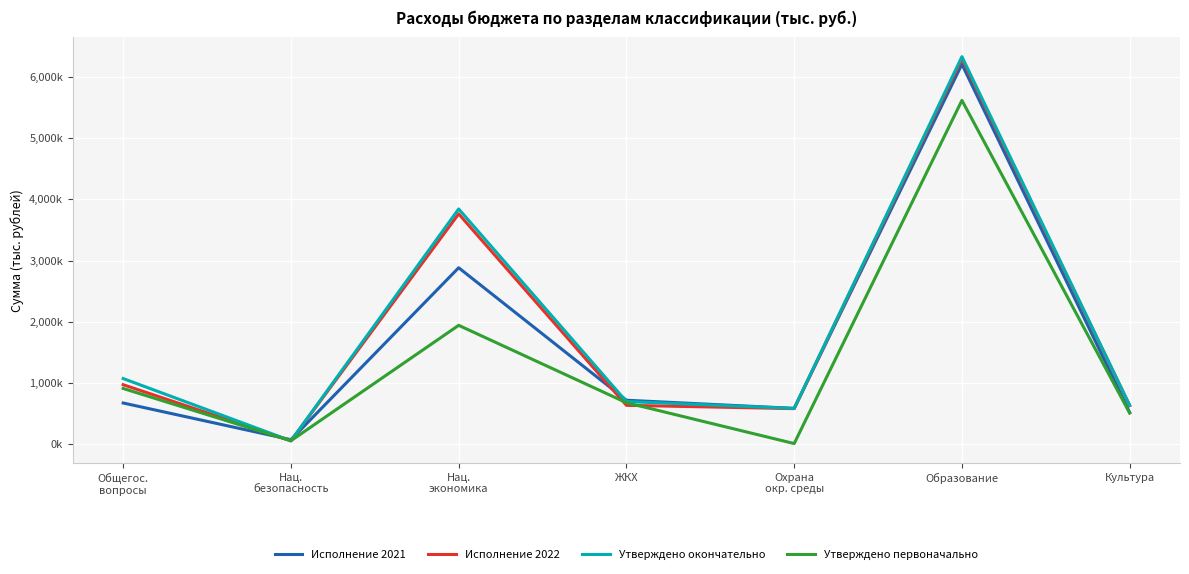

What is the highest value of the Исполнение 2022 series?

6297381.8